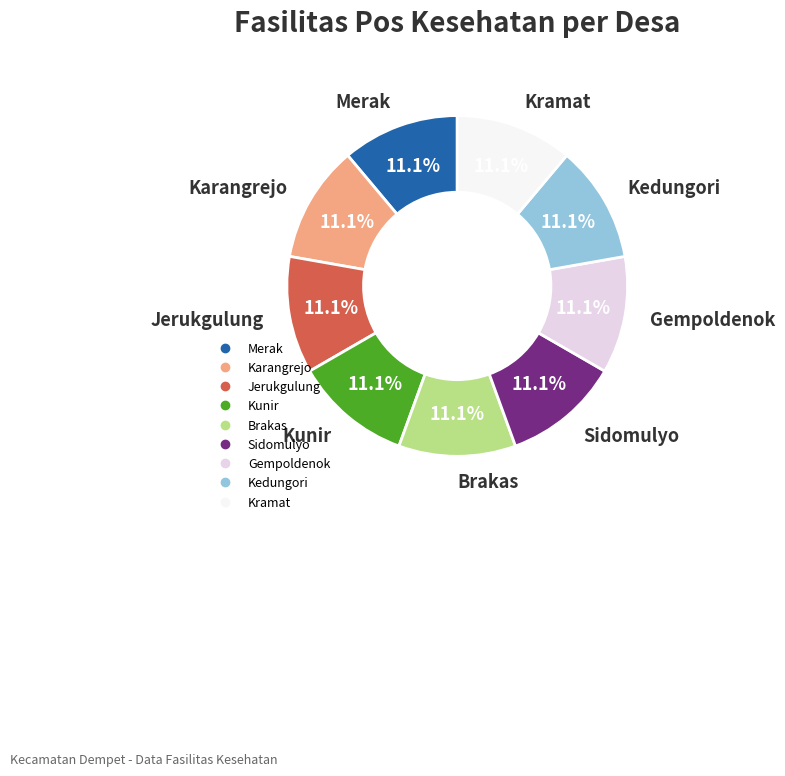

To the nearest percent, what is the difference between the largest and smallest slice percentages?

0%